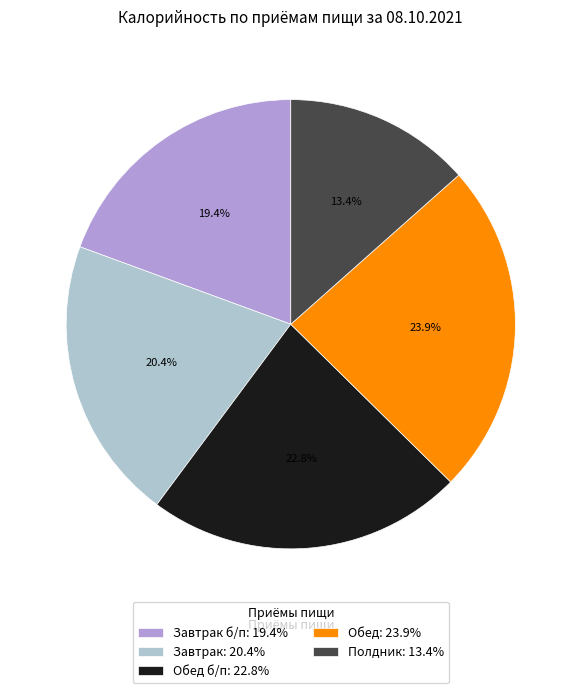

Which has a higher value, Завтрак б/п: 19.4% or Завтрак: 20.4%?

Завтрак: 20.4%